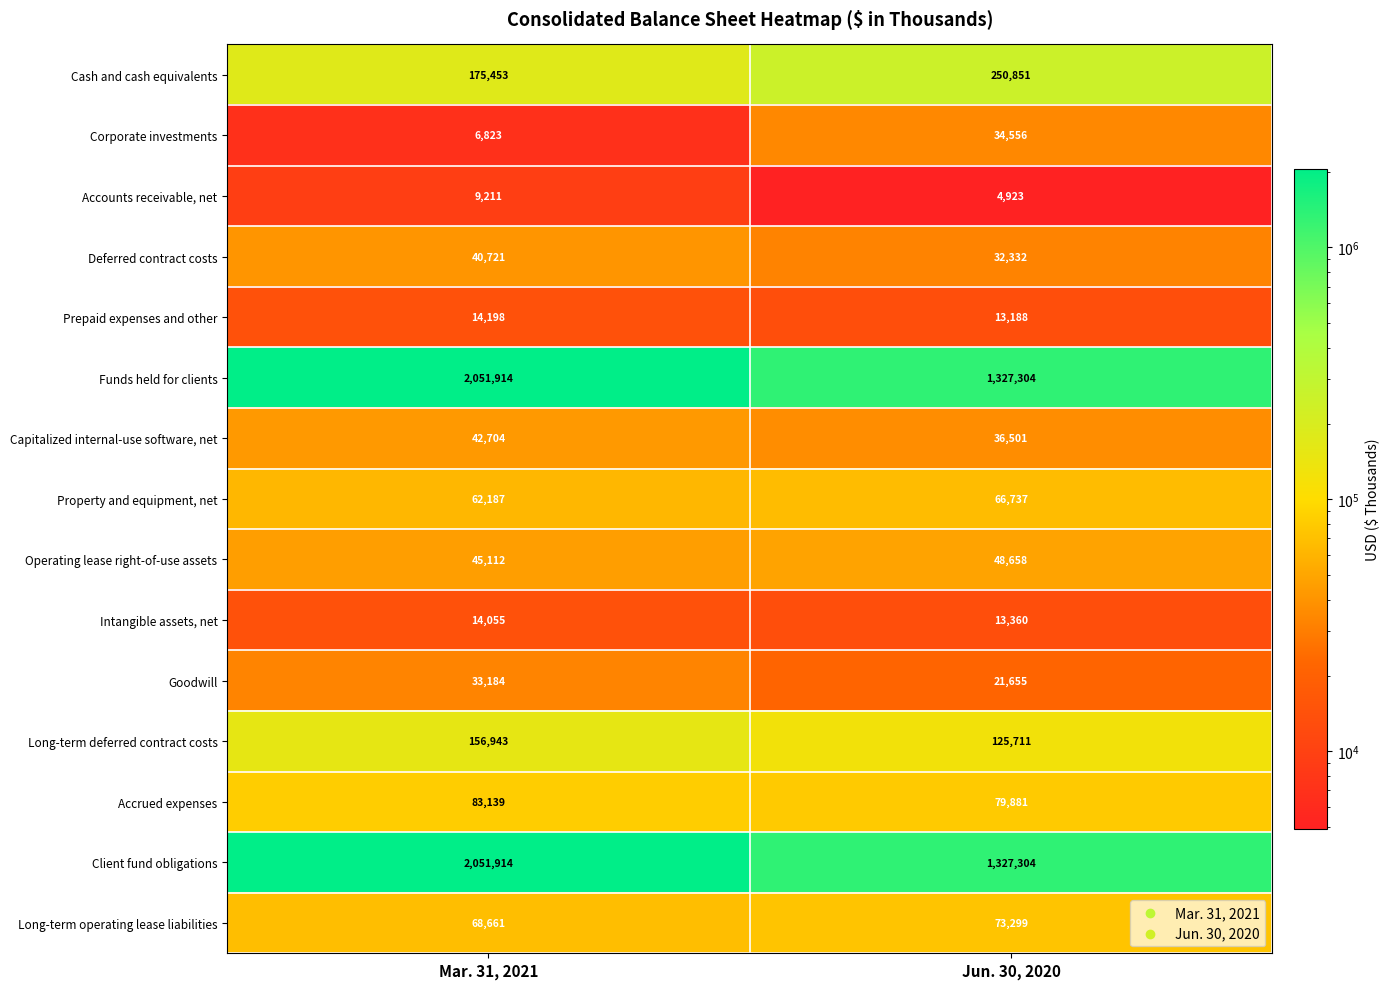

True or false: Funds held for clients has a value of 382347 at Jun. 30, 2020.

False